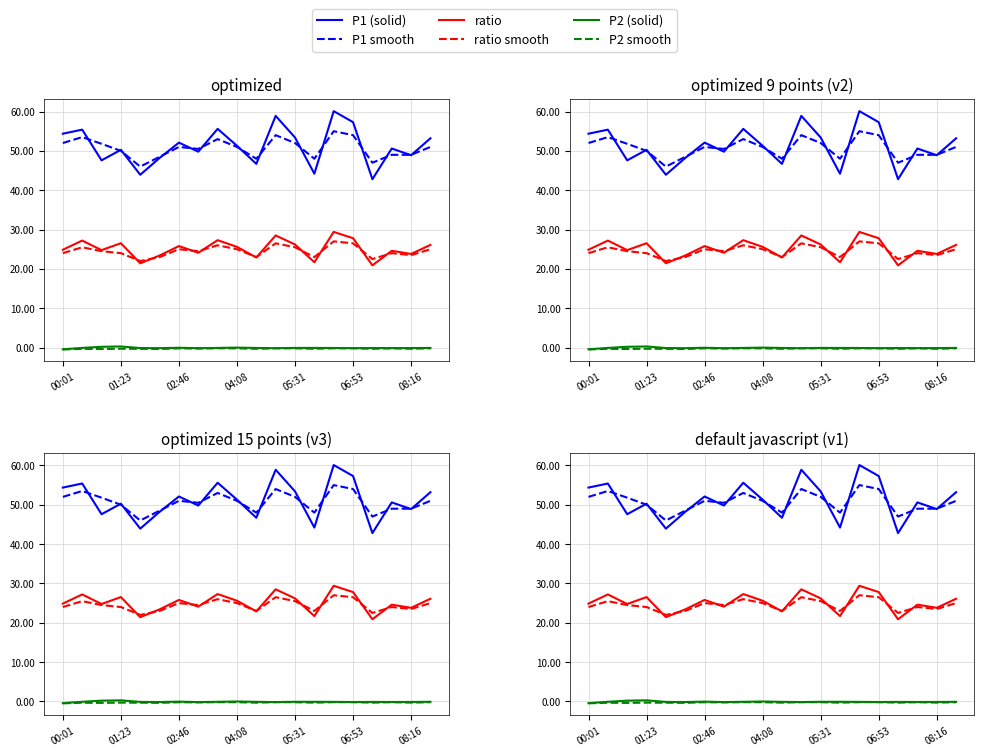

Which label corresponds to the smallest value in the chart?

00:01